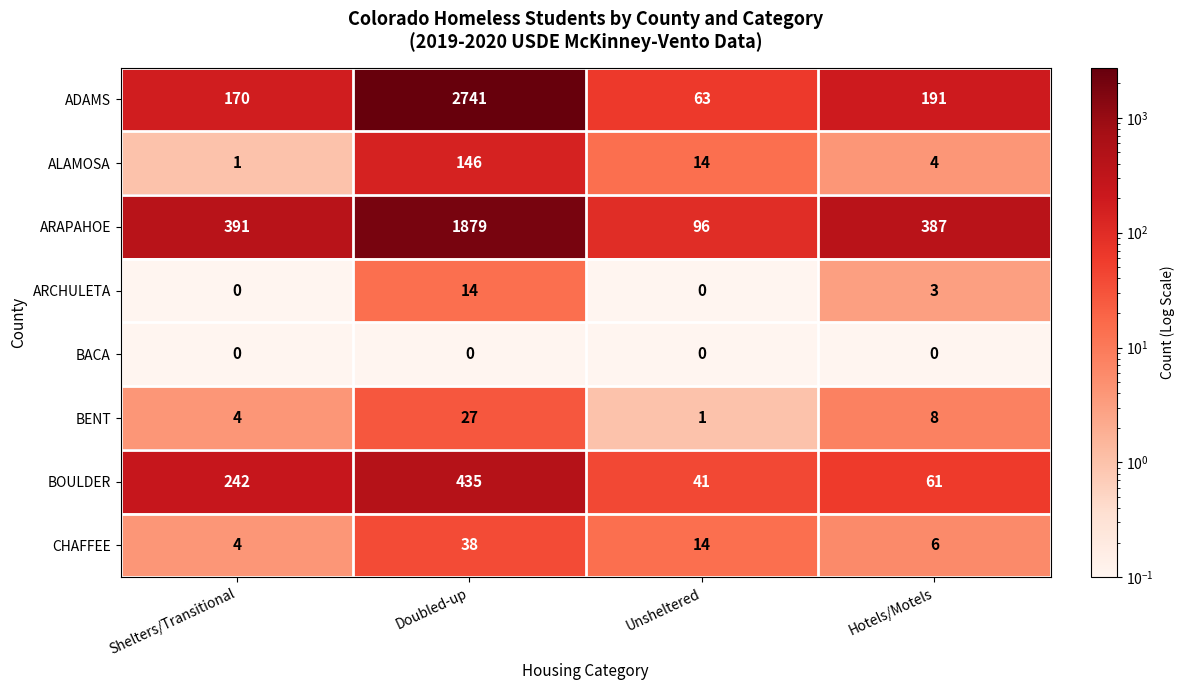

Where is ARAPAHOE nearest to the value 987?

Shelters/Transitional